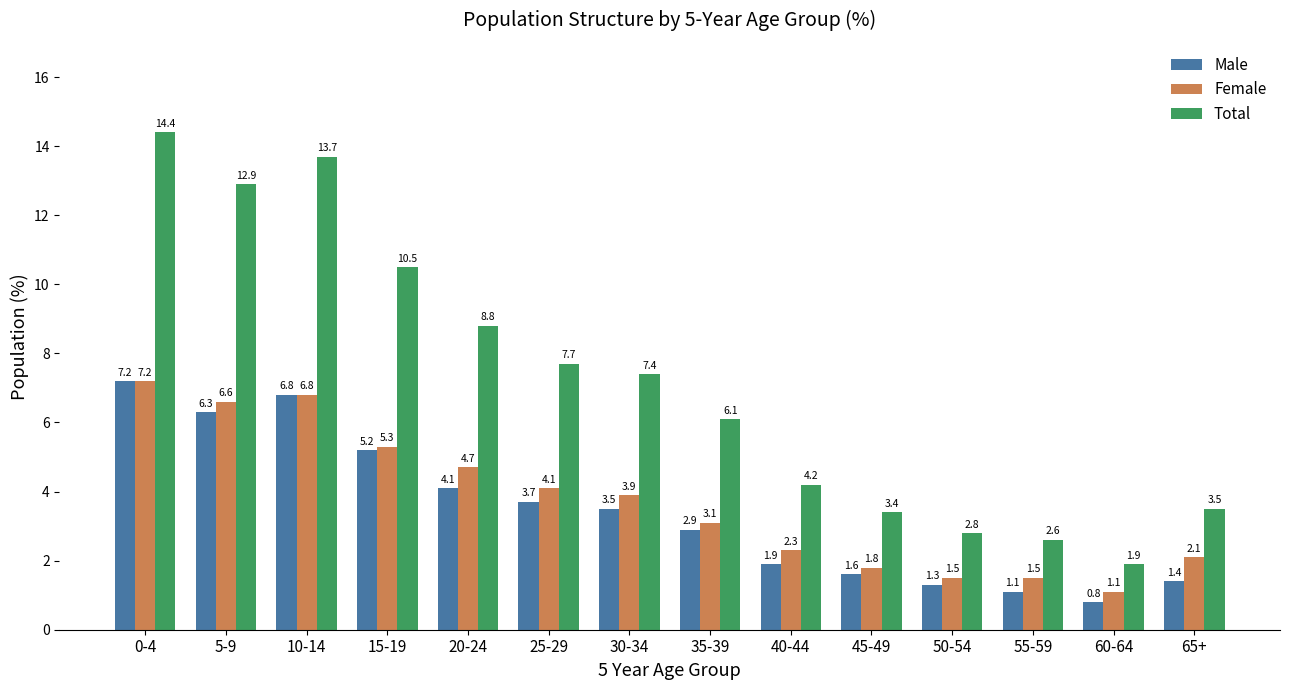

At 55-59, list the series in order from largest to smallest.

Total, Female, Male